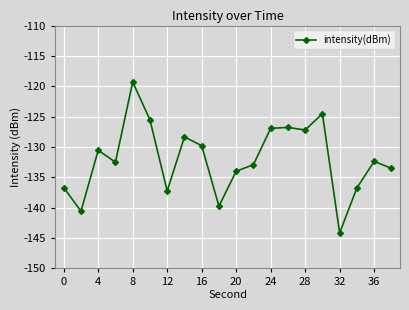

What is the smallest value displayed?

-144.2